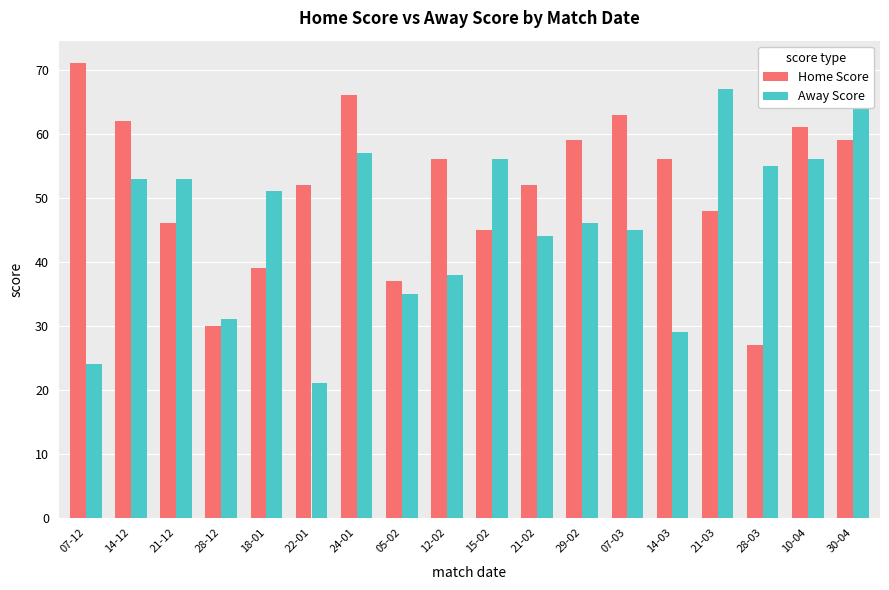

What is the label of the 6th bar from the left?

22-01